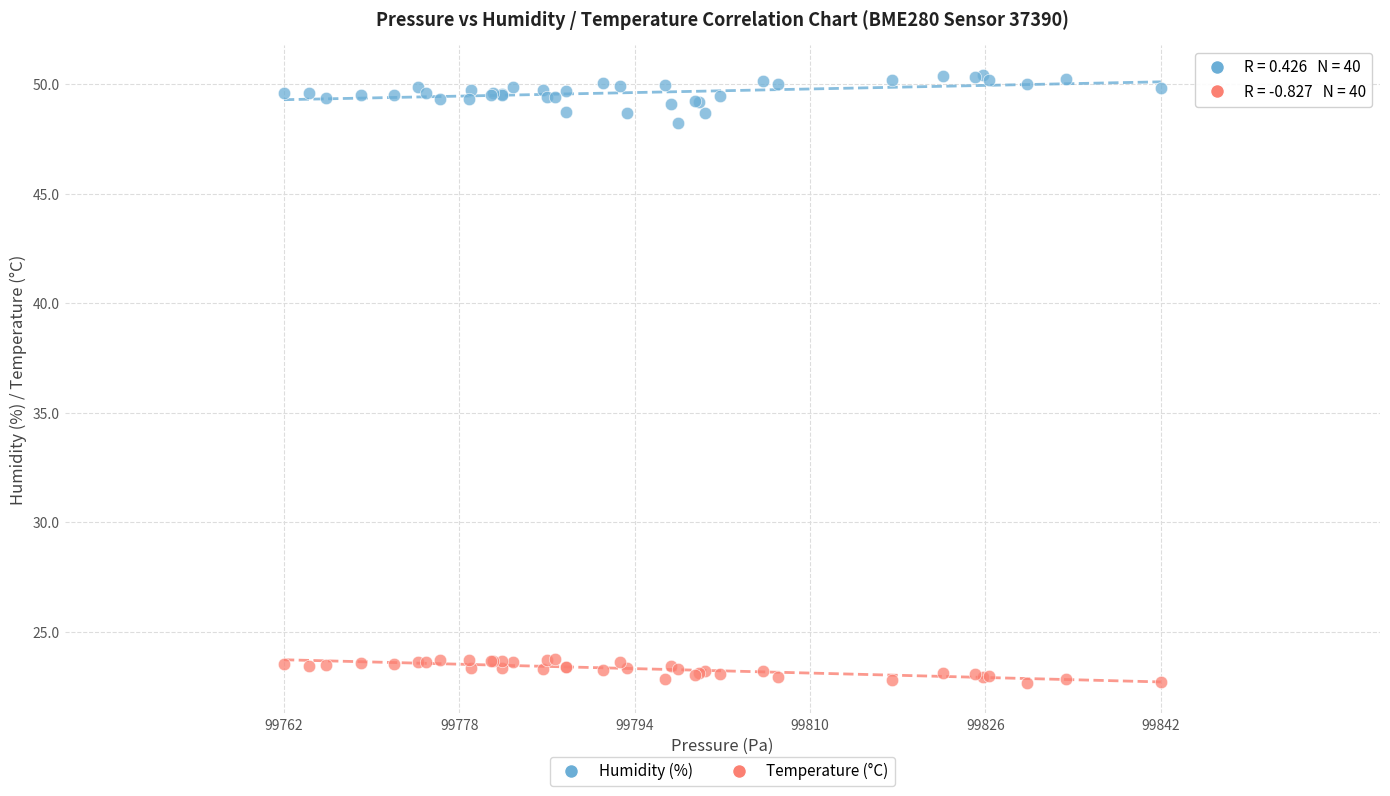

Which series has the widest spread of Y values?

Humidity (%)